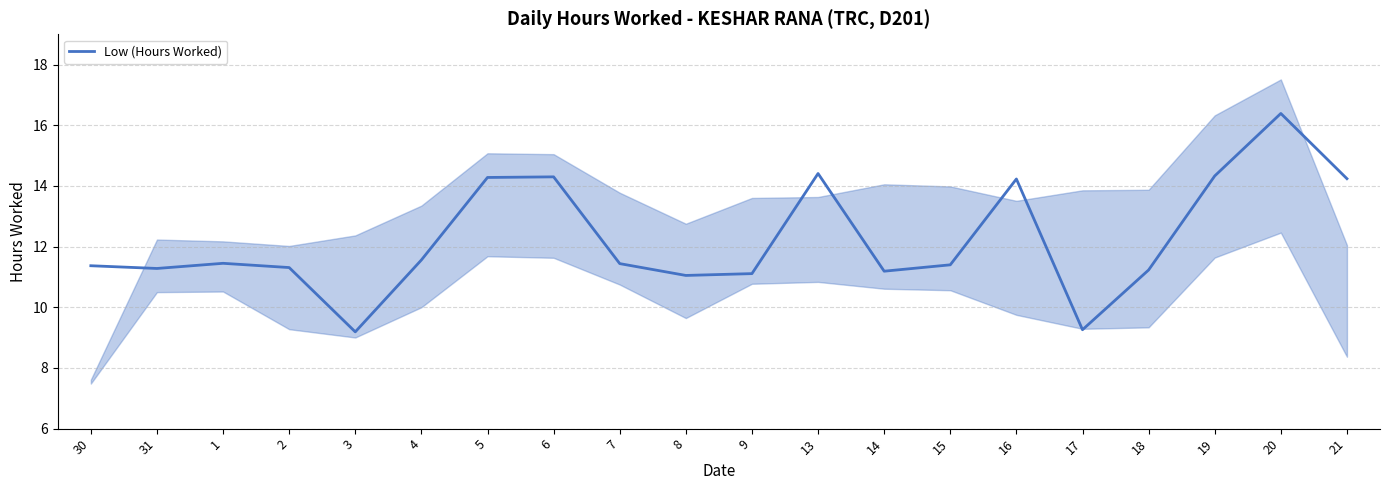

Count the number of categories in the chart.

20